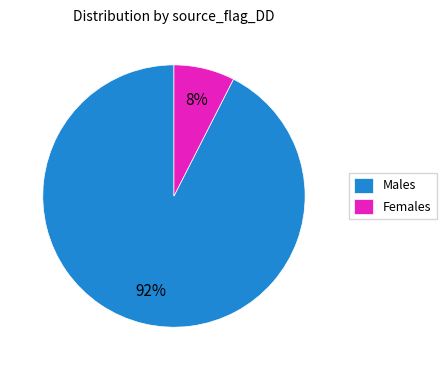

Does any single category account for the majority?

Yes